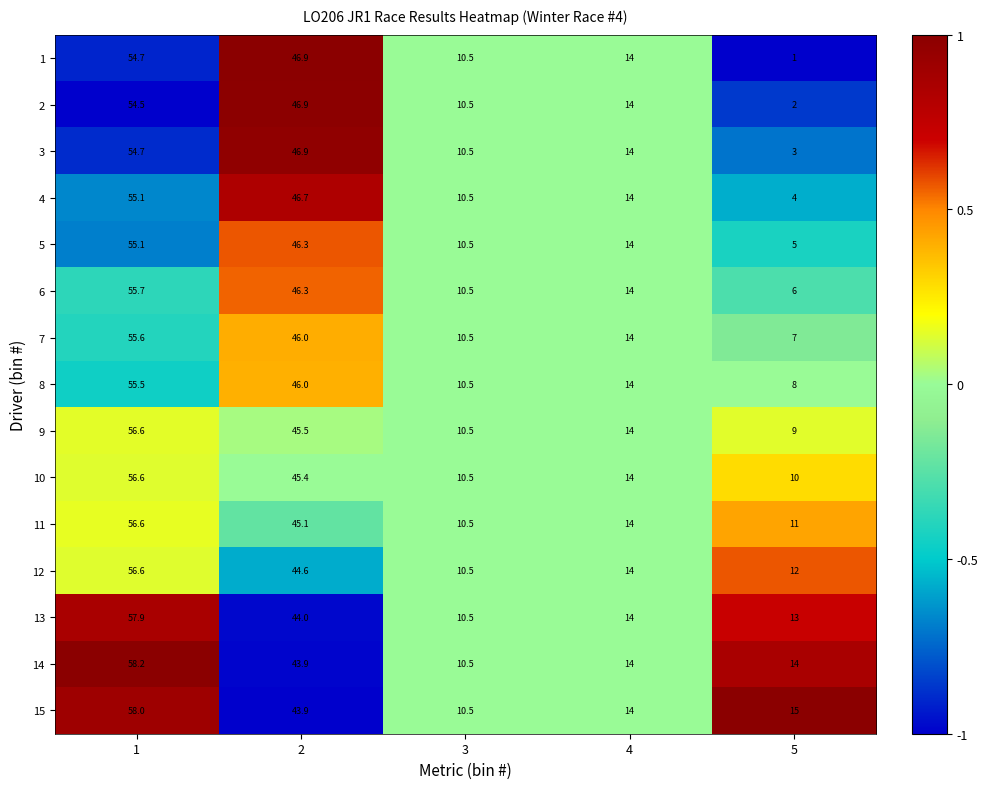

At how many categories does at least one series exceed 9?

5